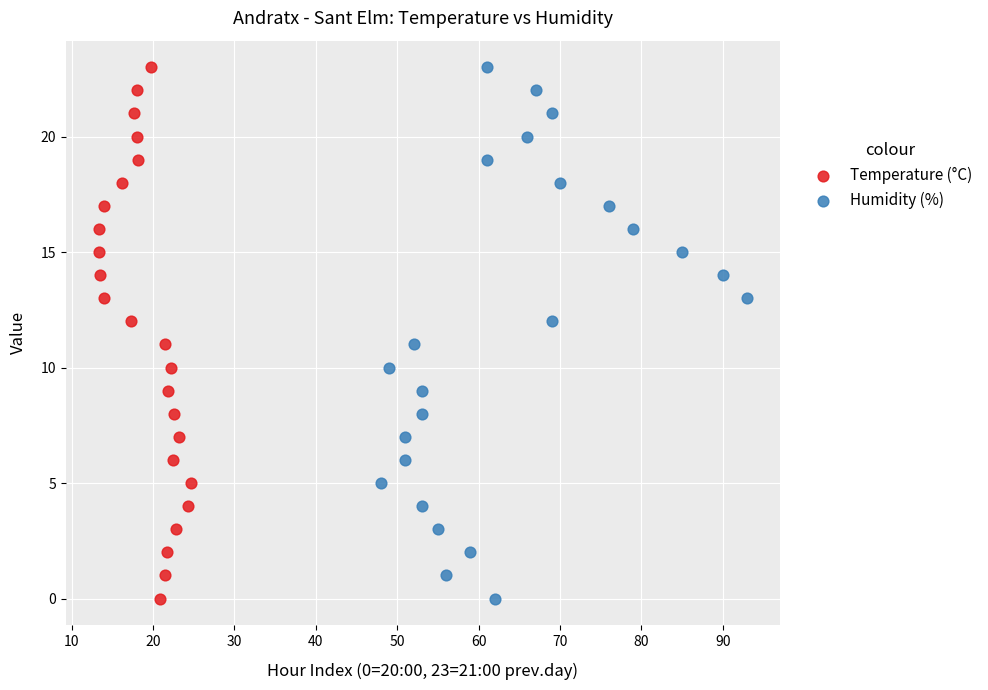

What are all the series names shown in the legend?

Temperature (°C), Humidity (%)